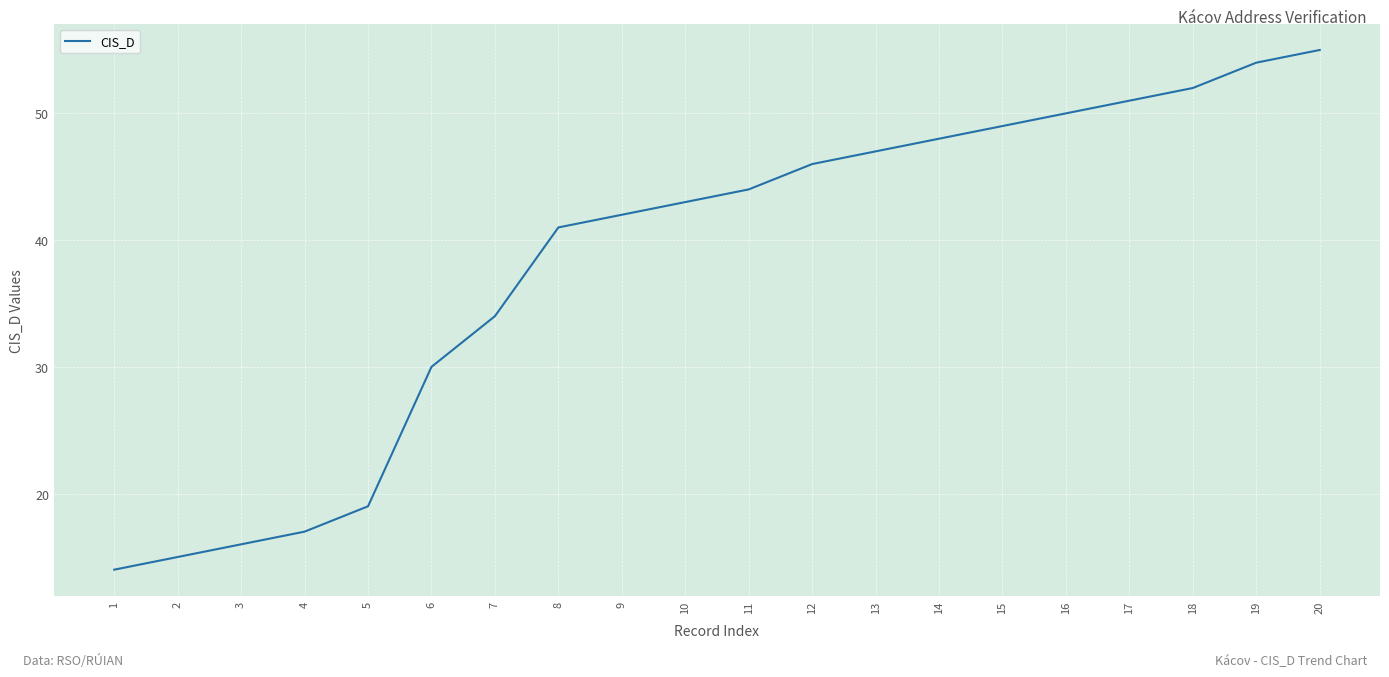

True or false: there are more than 1 points higher than both neighbors.

False